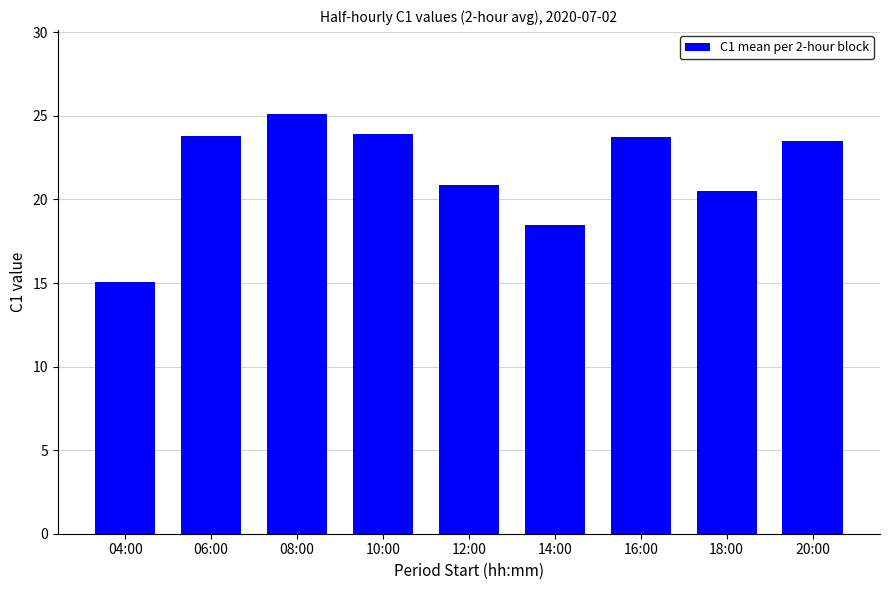

At which category does the chart reach its peak across all series?

08:00